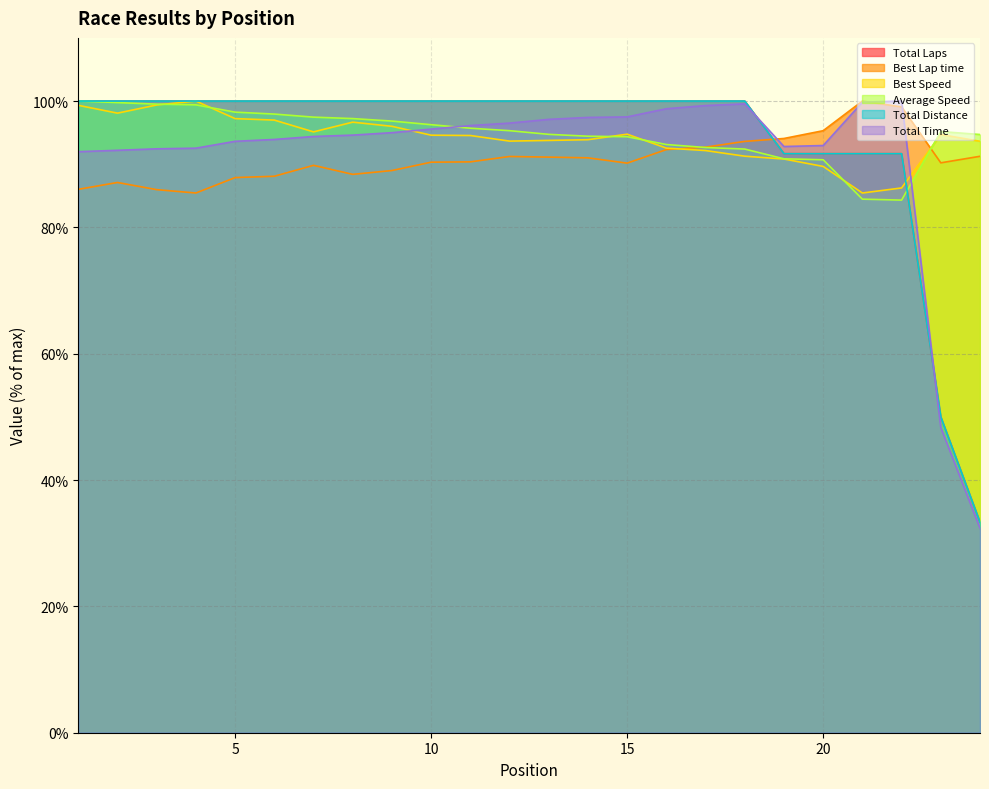

True or false: Best Speed and Best Lap time intersect in this chart.

True